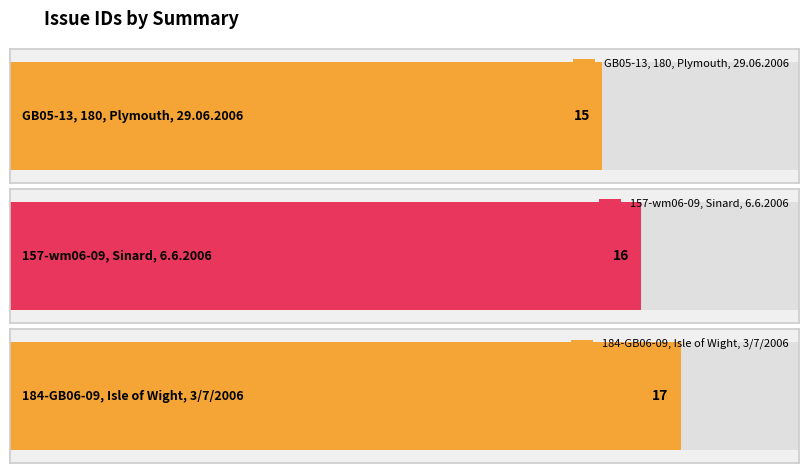

What is the difference between the values at GB05-13, 180, Plymouth, 29.06.2006 and 157-wm06-09, Sinard, 6.6.2006?

1